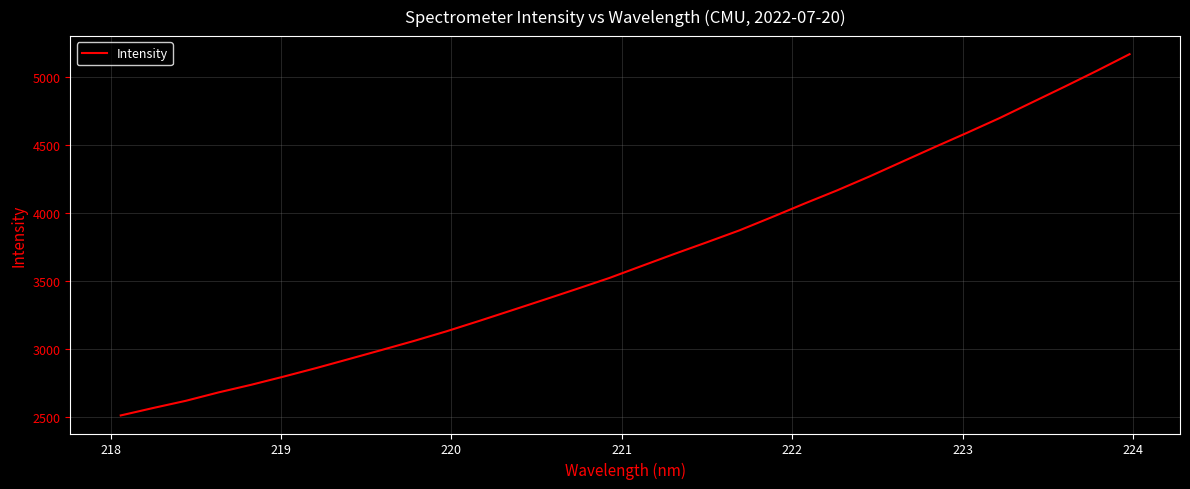

How many lines are shown in the chart?

1